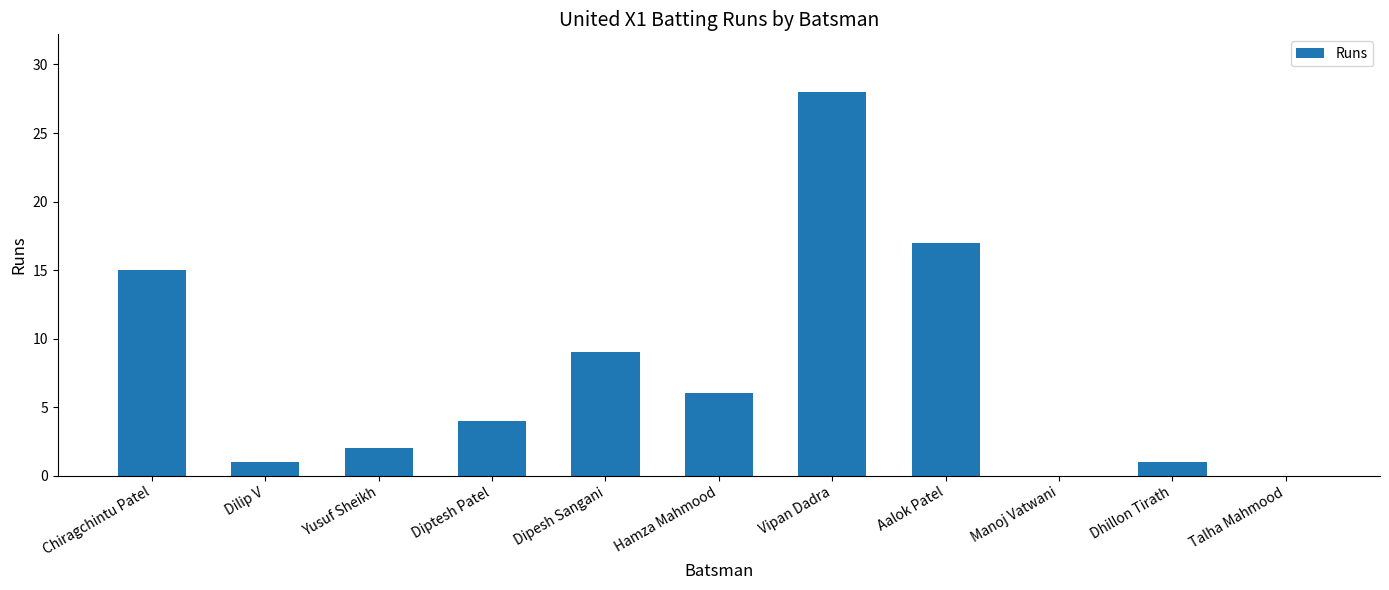

What is the sum of the values at Vipan Dadra and Yusuf Sheikh?

30